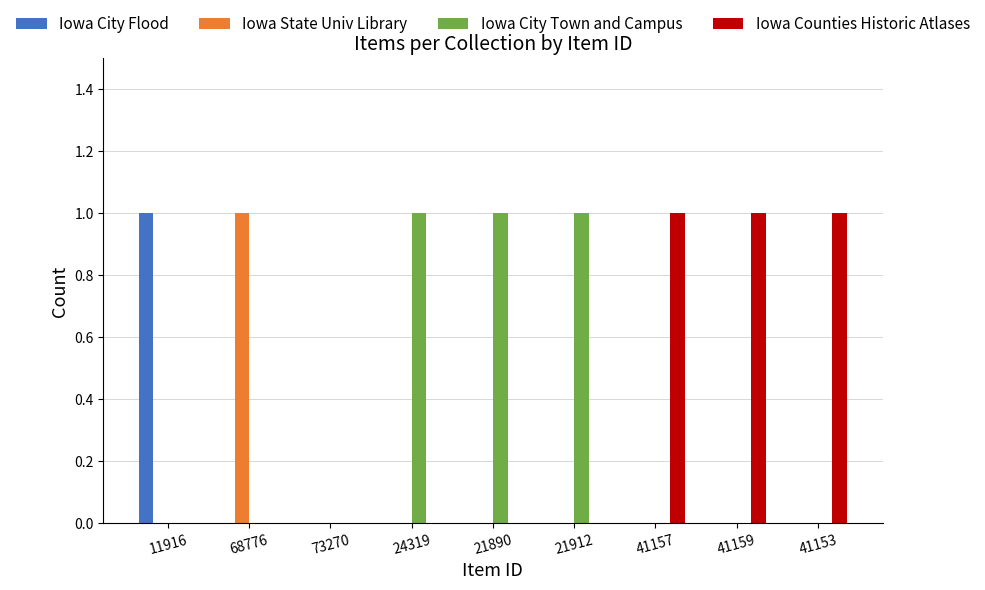

Reading left to right, extract all data points from this chart.

Iowa City Flood: 1	0	0	0	0	0	0	0	0
Iowa State Univ Library: 0	1	0	0	0	0	0	0	0
Iowa City Town and Campus: 0	0	0	1	1	1	0	0	0
Iowa Counties Historic Atlases: 0	0	0	0	0	0	1	1	1